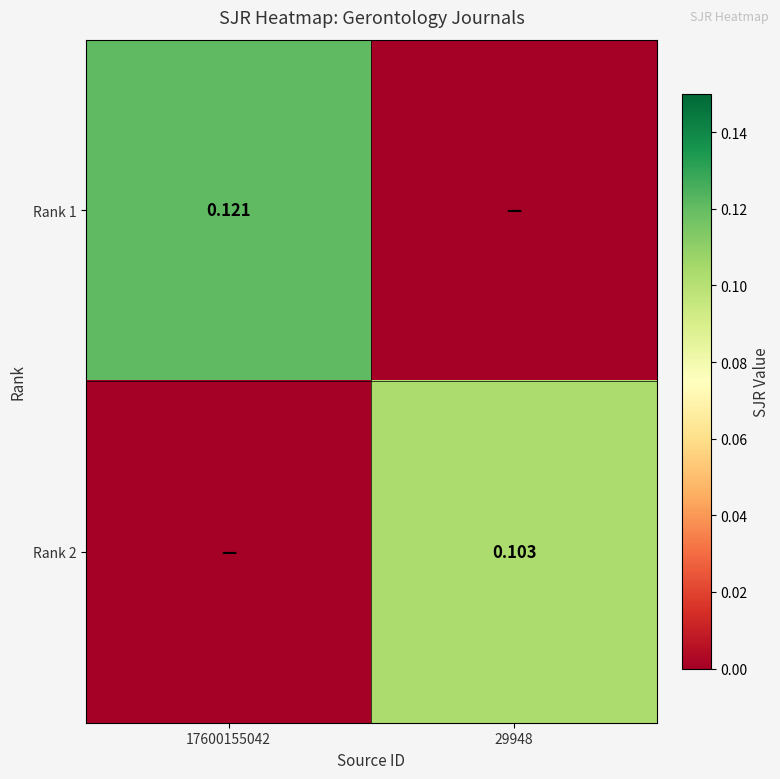

Which series changed the most between 17600155042 and 29948?

Rank 1